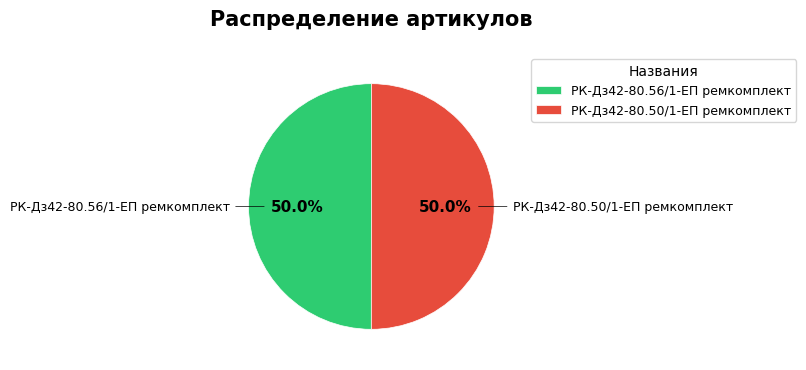

What percentage is NOT represented by РК-Дз42-80.50/1-ЕП ремкомплект?

50.0%